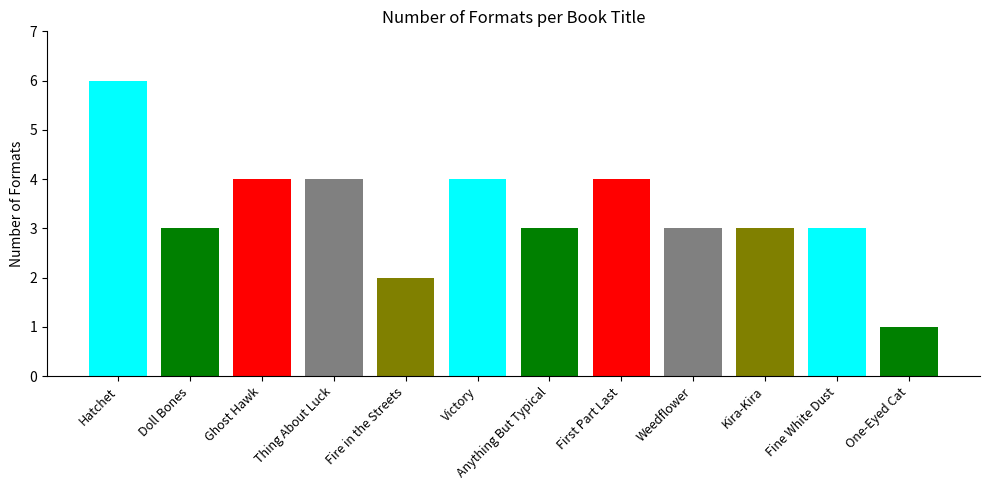

How many categories are shown in the chart?

12